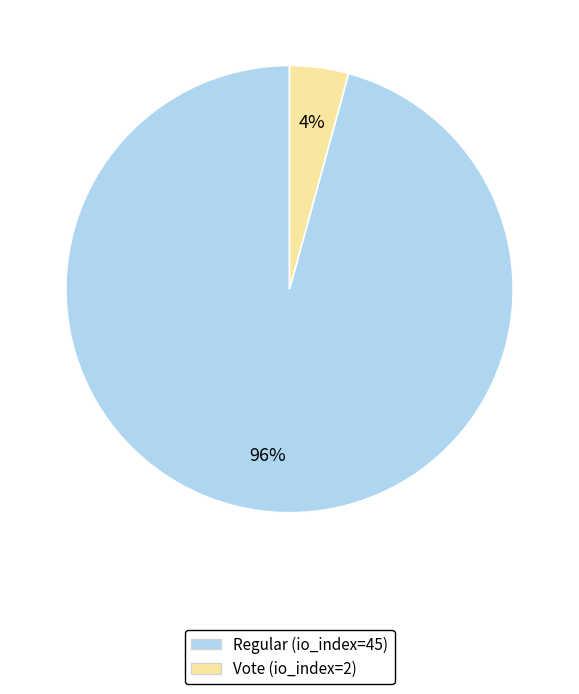

Which category has the smallest portion of the pie?

Vote (io_index=2)